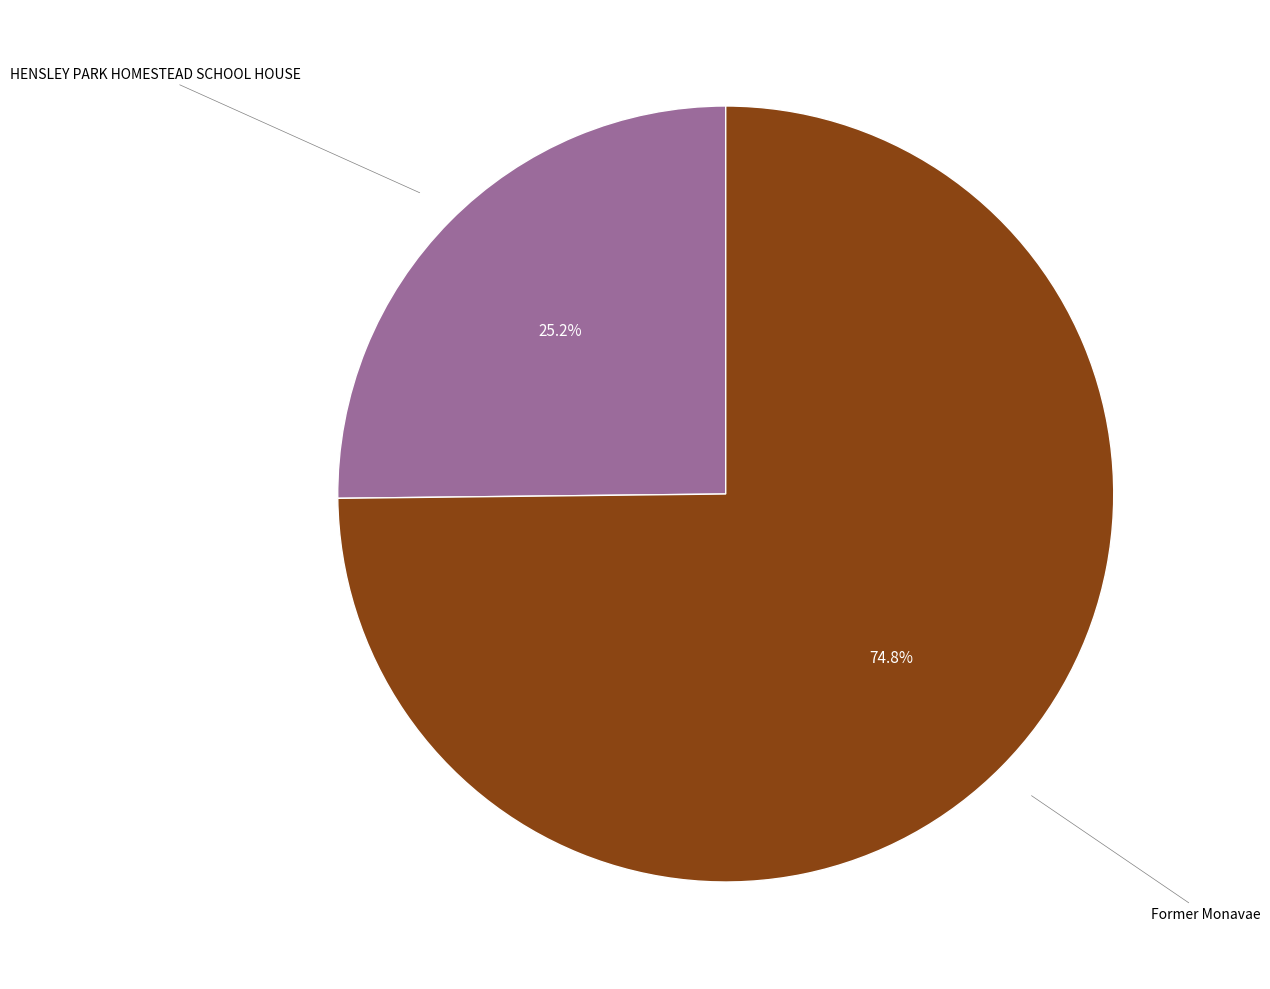

Is there any slice that represents more than half of the pie?

Yes